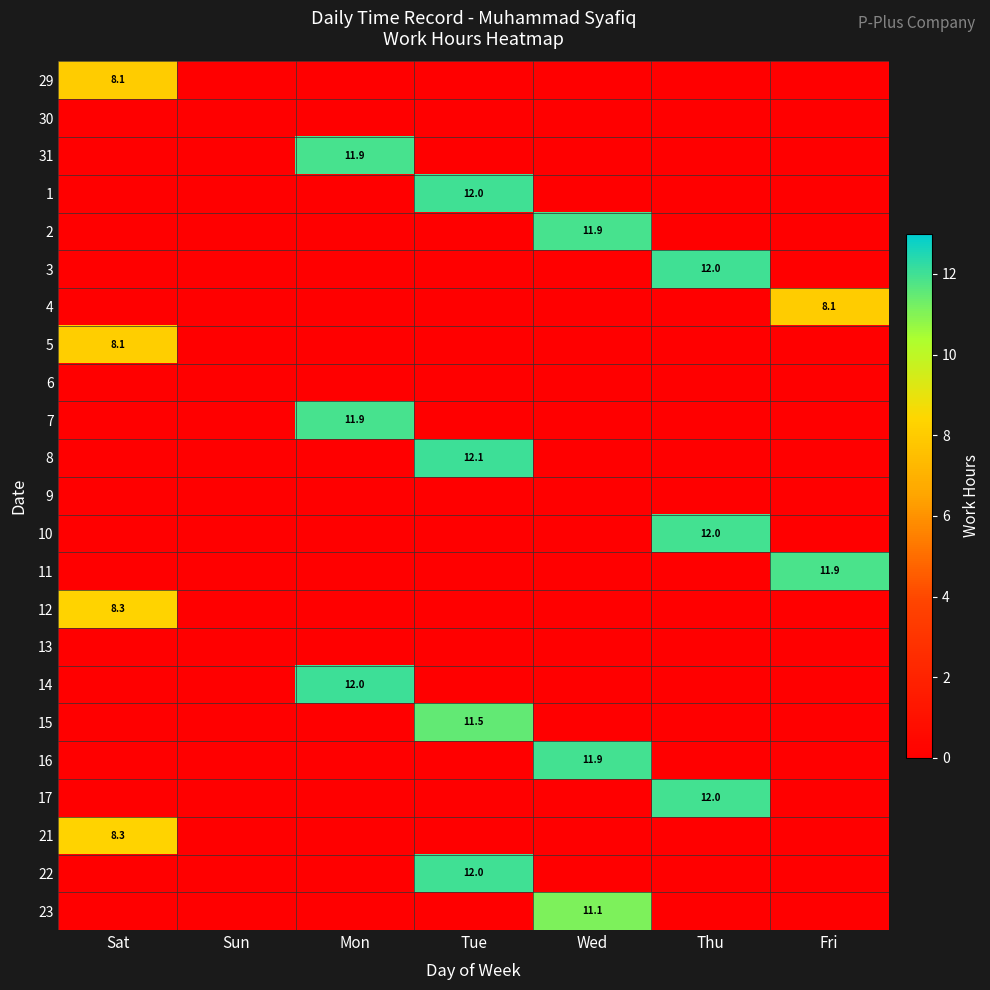

Is it true that 8 equals 5.4 at Tue?

False